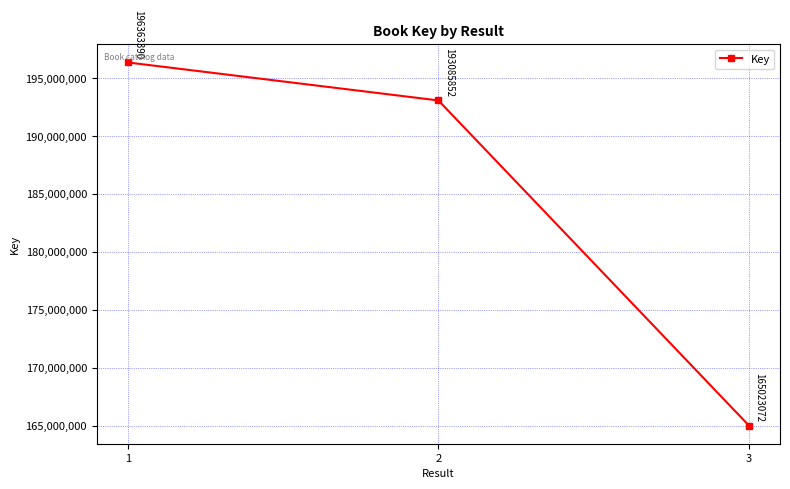

Is it true that the value at 3 is 165023072?

True